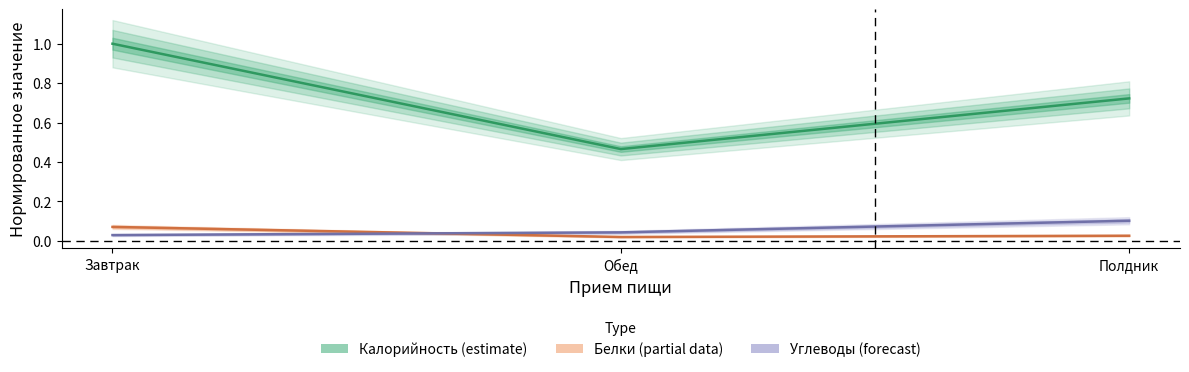

At which category is the sum across all series the highest?

Завтрак